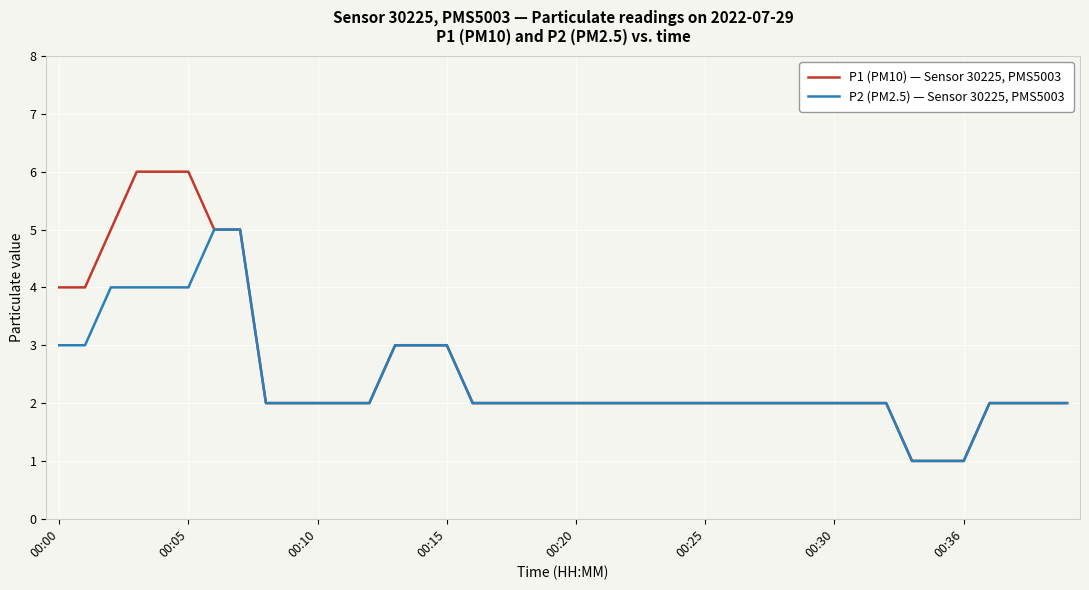

List the series in order of their overall mean, highest first.

P1 (PM10) — Sensor 30225, PMS5003, P2 (PM2.5) — Sensor 30225, PMS5003